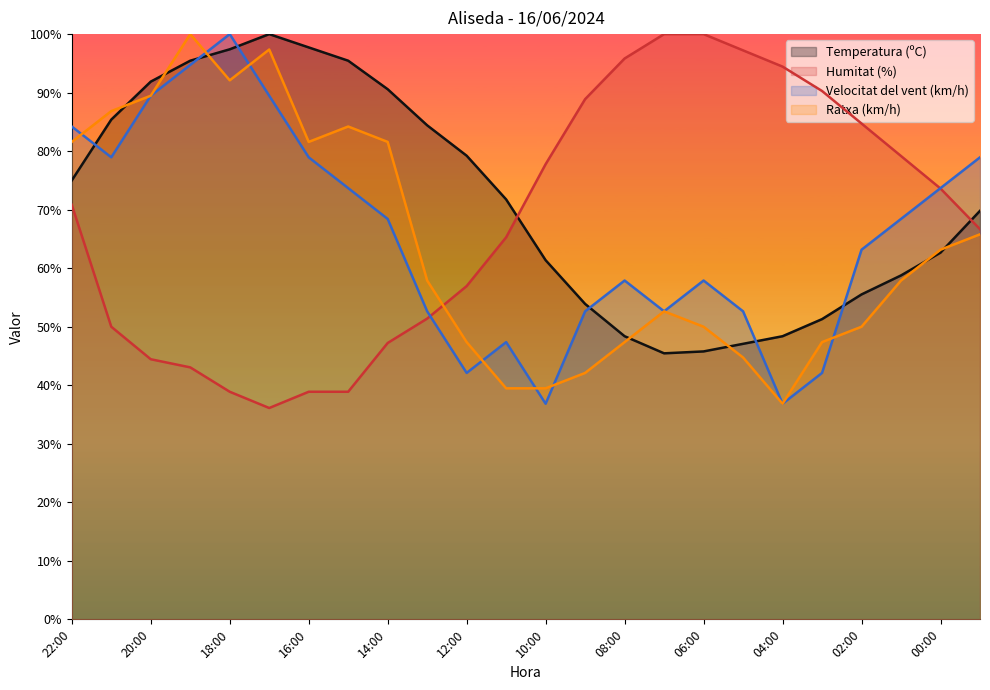

What is the lowest value of the Humitat (%) series?

36.1